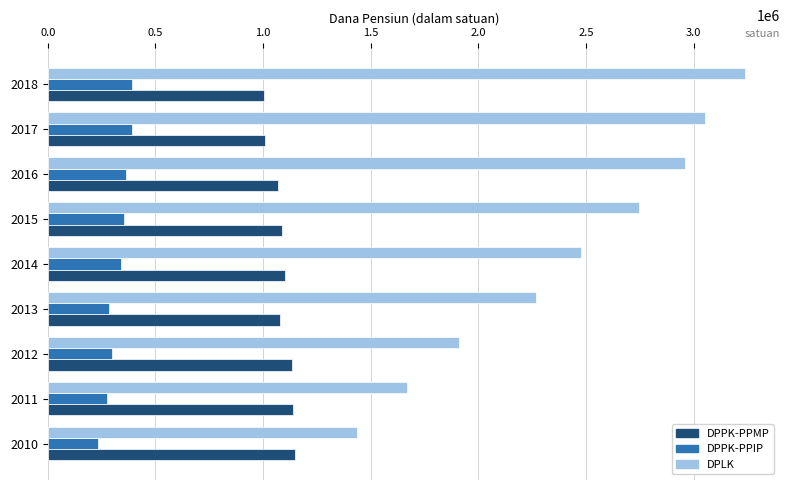

What is the sum of all DPPK-PPIP values?

2933726